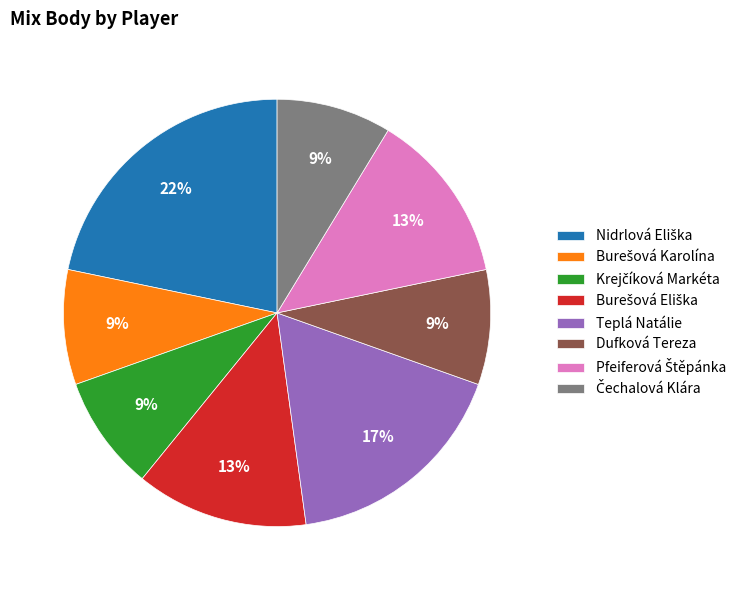

To the nearest percent, what is the average slice percentage?

12%